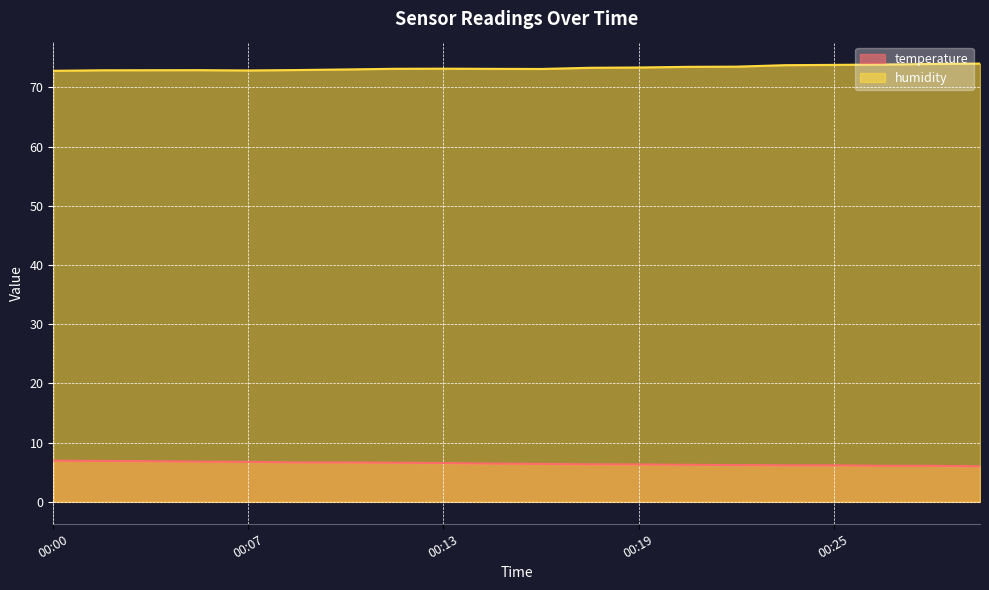

Between 00:22 and 00:12, which is larger?

00:12